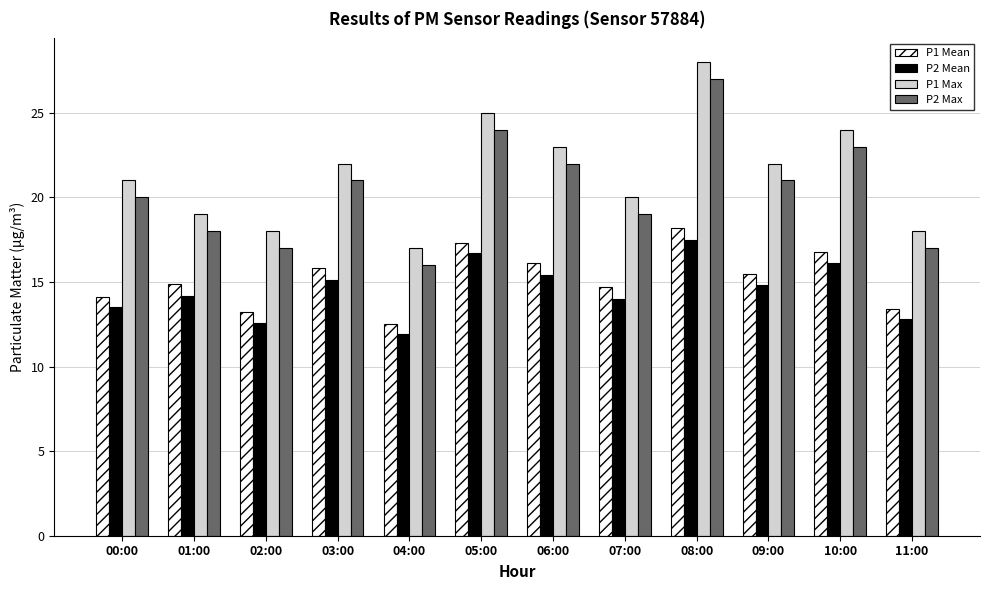

What value does the P1 Mean series have at 00:00?

14.1